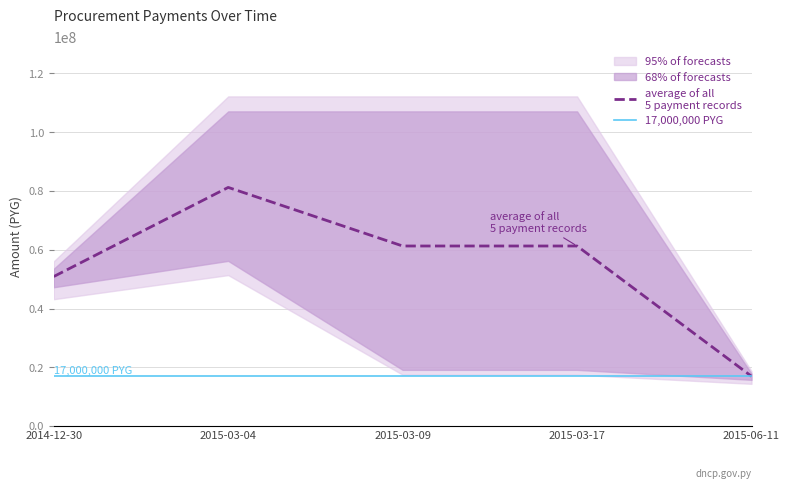

What position from the left is 2014-12-30?

1